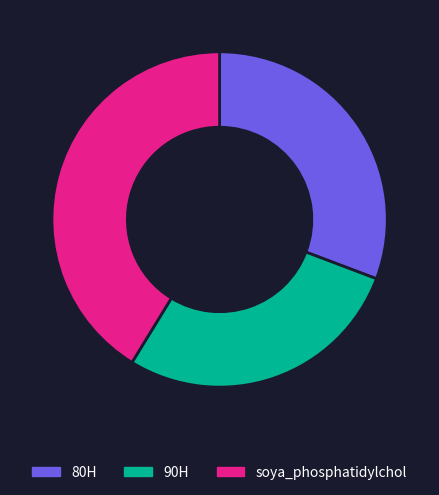

True or false: soya_phosphatidylchol accounts for 41% of the total.

True